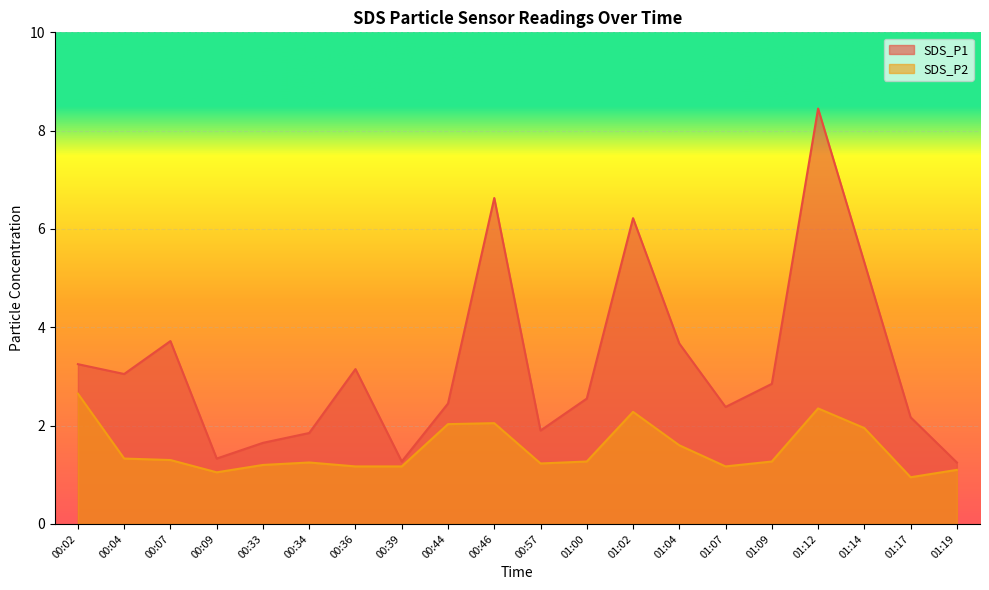

At which category is the sum across all series the highest?

01:12